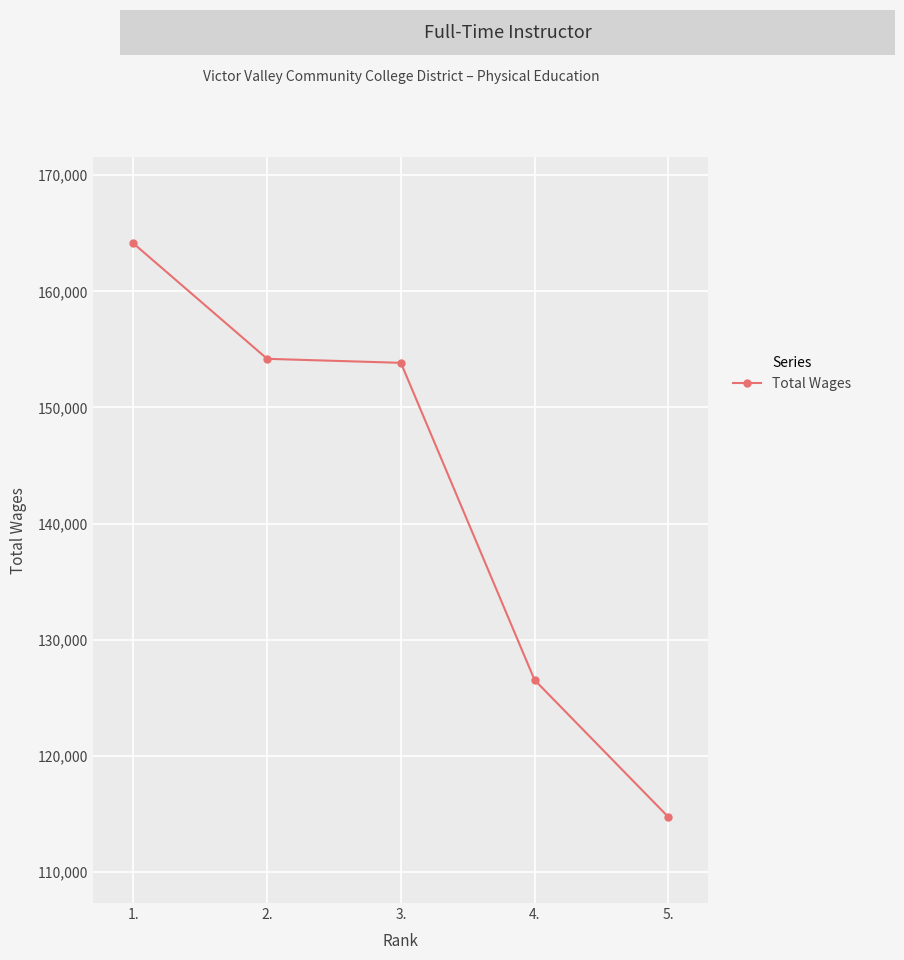

What is the change in value from 3. to 4.?

-27306